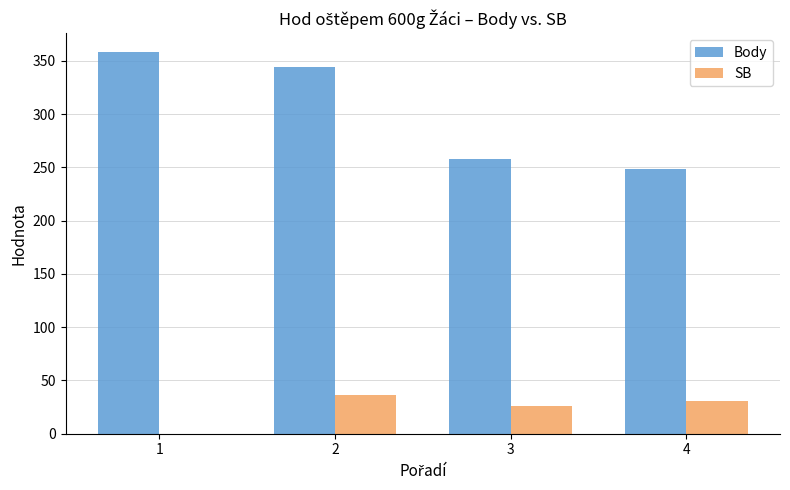

What is the sum of the Body values at 1 and 3?

616.0